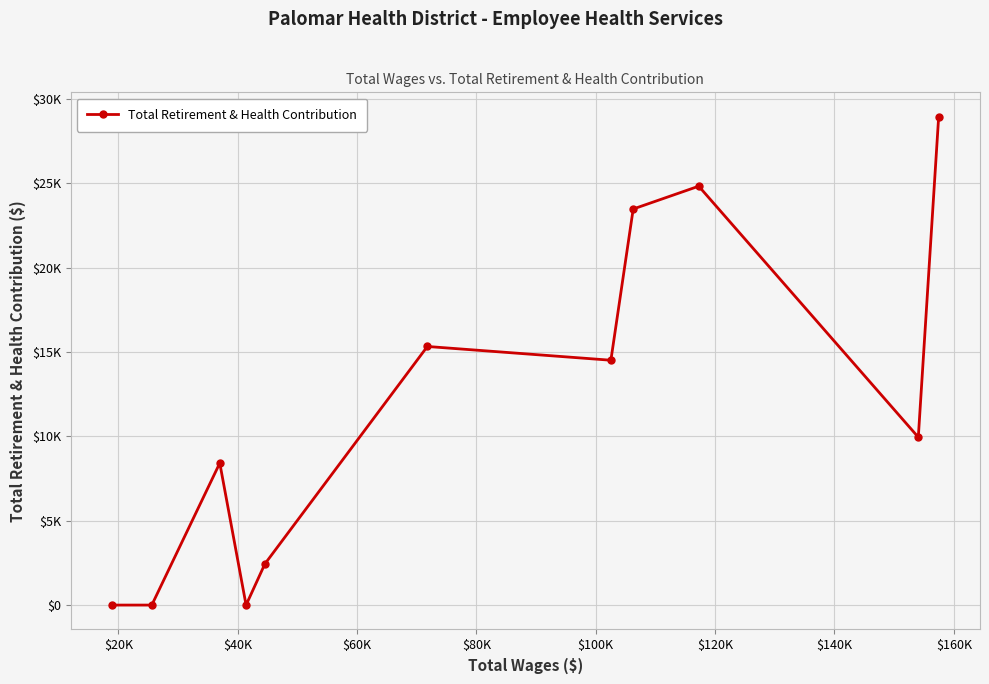

How many points are higher than both their immediate neighbors (excluding endpoints)?

3